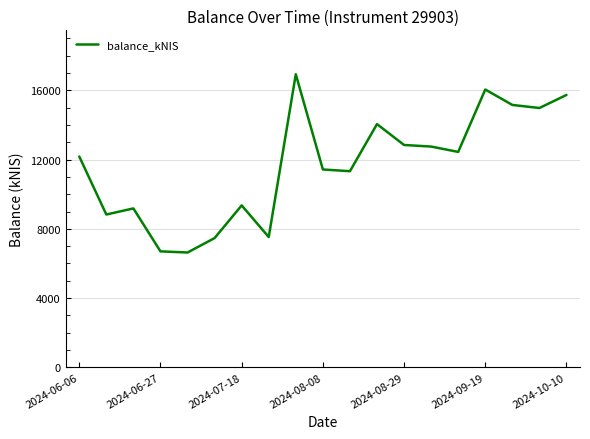

Does the chart display data point markers on the line(s)?

No